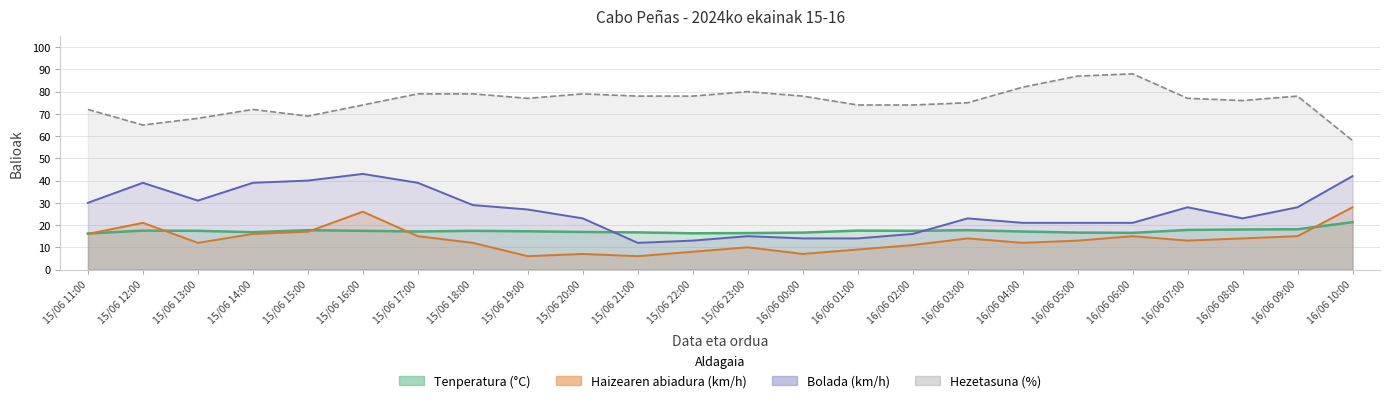

What is the highest value of the Hezetasuna (%) series?

88.0